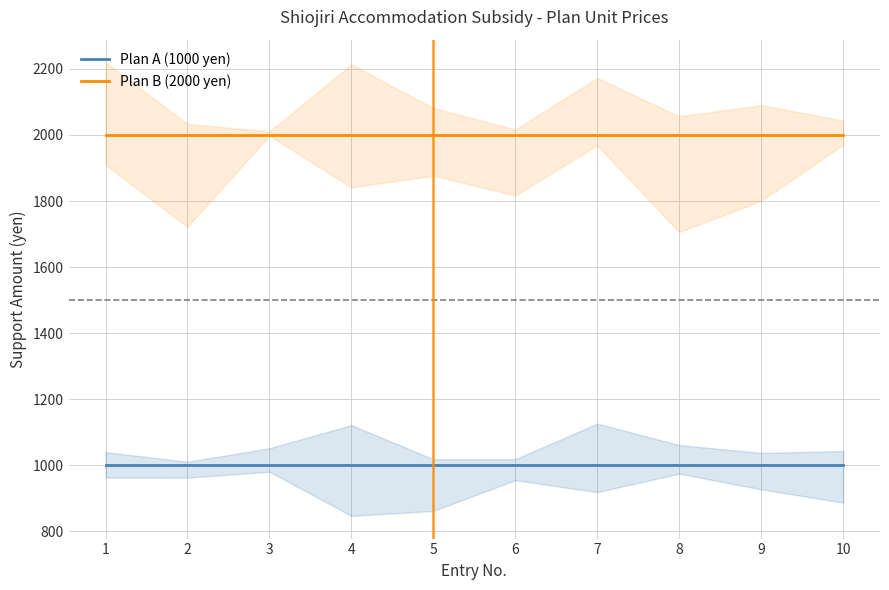

Reading left to right, what are all the values shown in this chart?

Plan A (1000 yen): 1=1000	2=1000	3=1000	4=1000	5=1000	6=1000	7=1000	8=1000	9=1000	10=1000
Plan B (2000 yen): 1=2000	2=2000	3=2000	4=2000	5=2000	6=2000	7=2000	8=2000	9=2000	10=2000